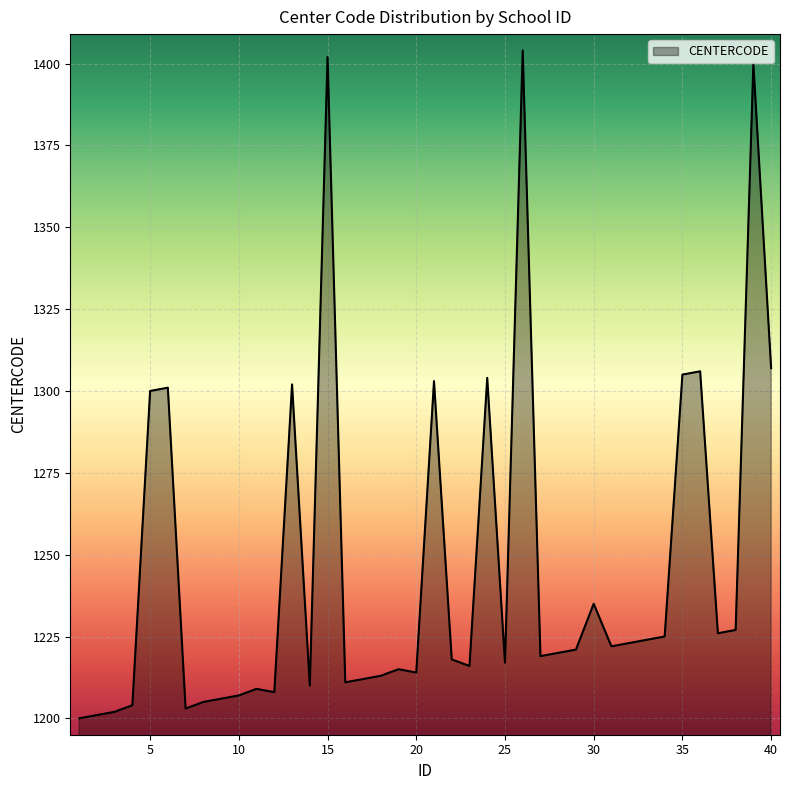

What is the greatest value displayed?

1404